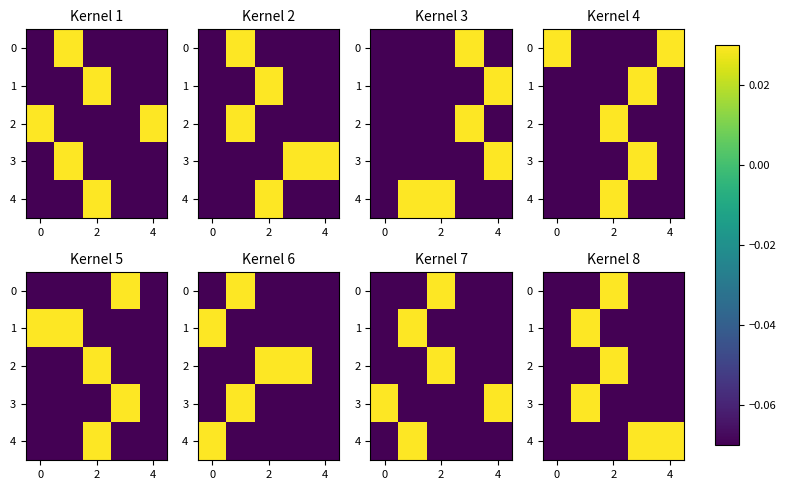

How many values in the 4 series are below 0?

3